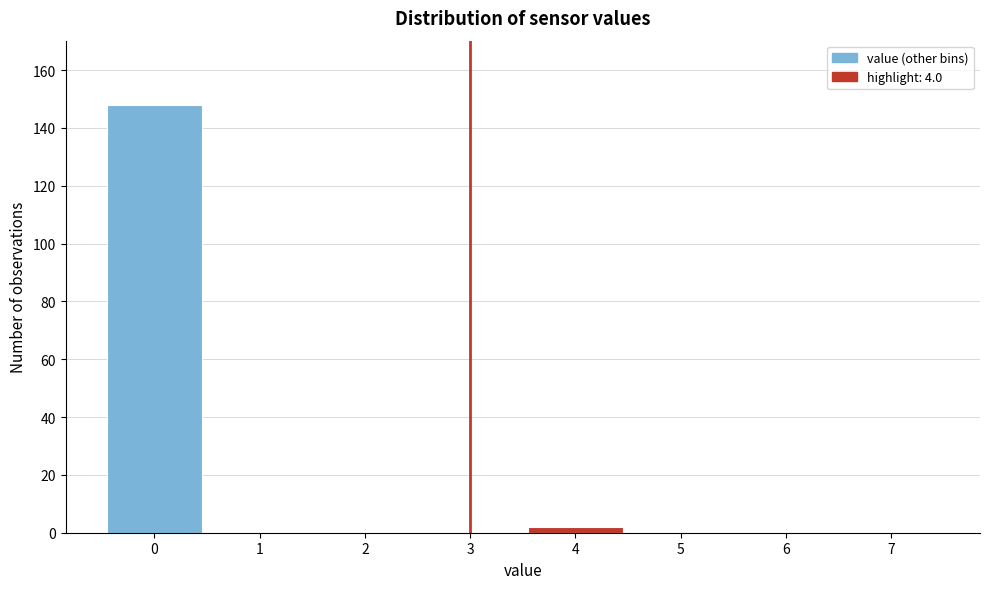

Reading left to right, transcribe all the data shown in this chart.

0=148	1=0	2=0	3=0	4=2	5=0	6=0	7=0